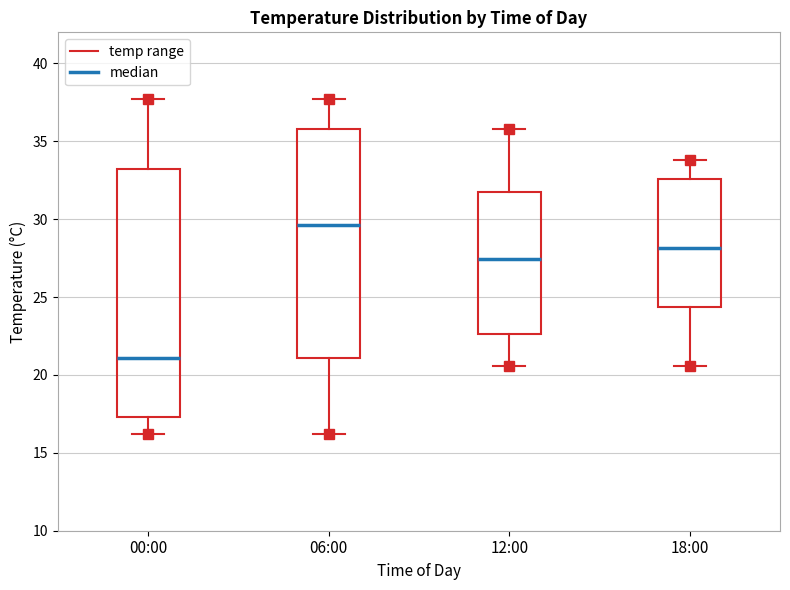

Comparing the boxes themselves (not the whiskers), which one is the tallest?

00:00